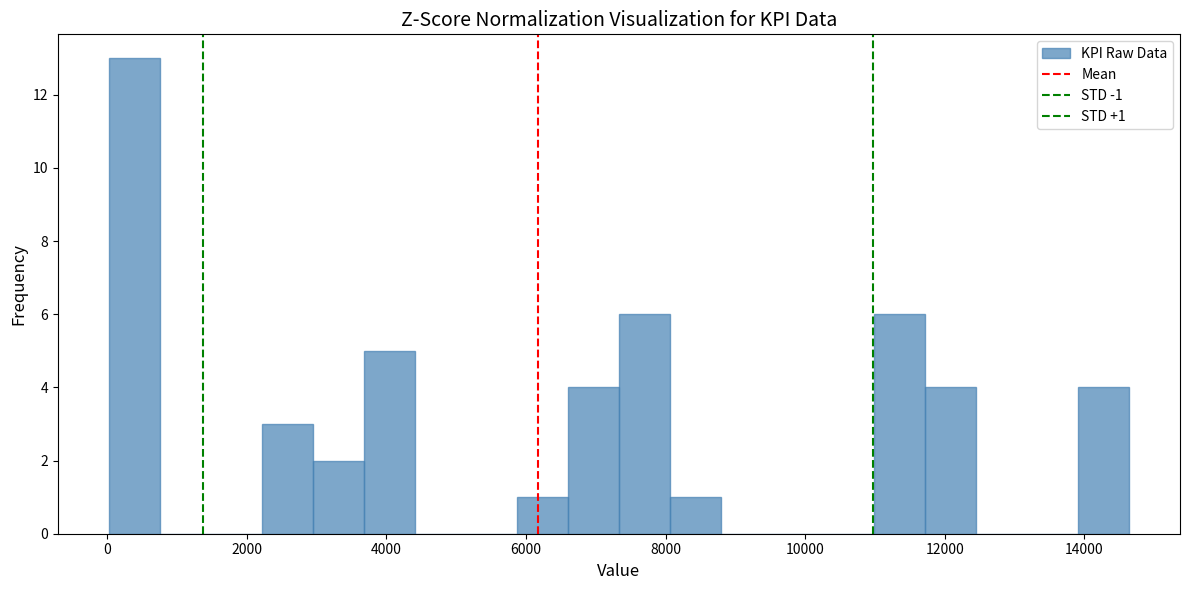

Around what value on the x-axis is the tallest bar? Give the approximate position of its centre, as read against the axis.

400